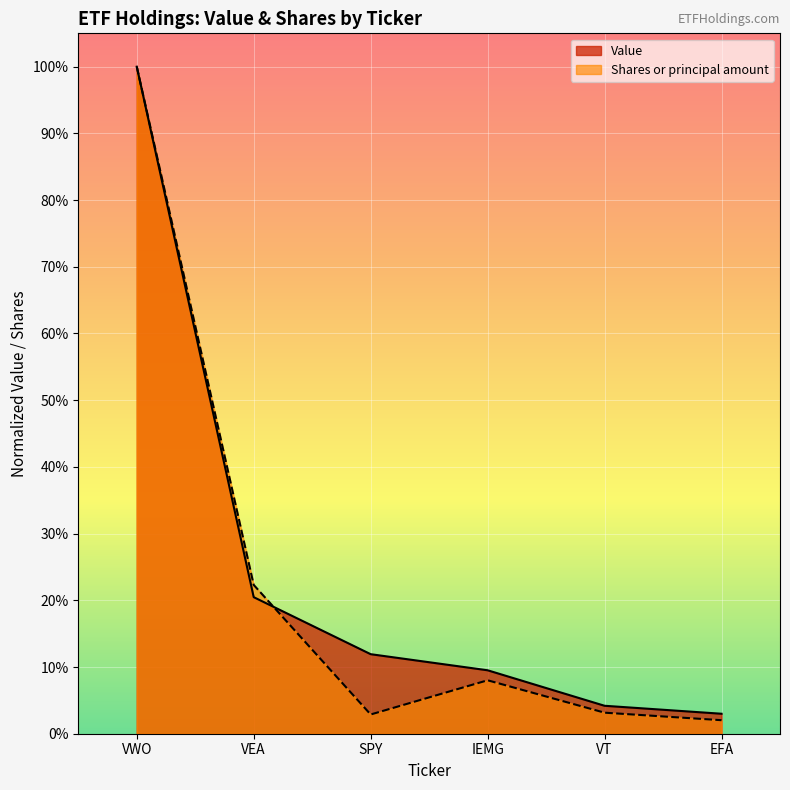

What is the sum of all Shares or principal amount values?

1.4